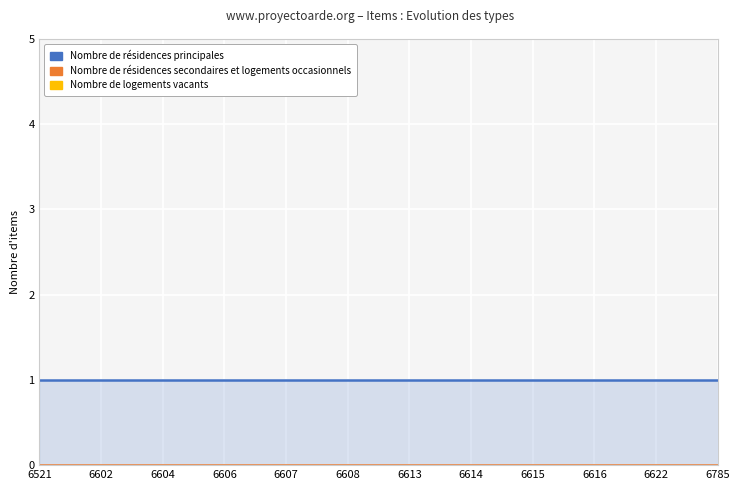

Between 6613 and 6622, which series saw the biggest shift?

Nombre de résidences principales